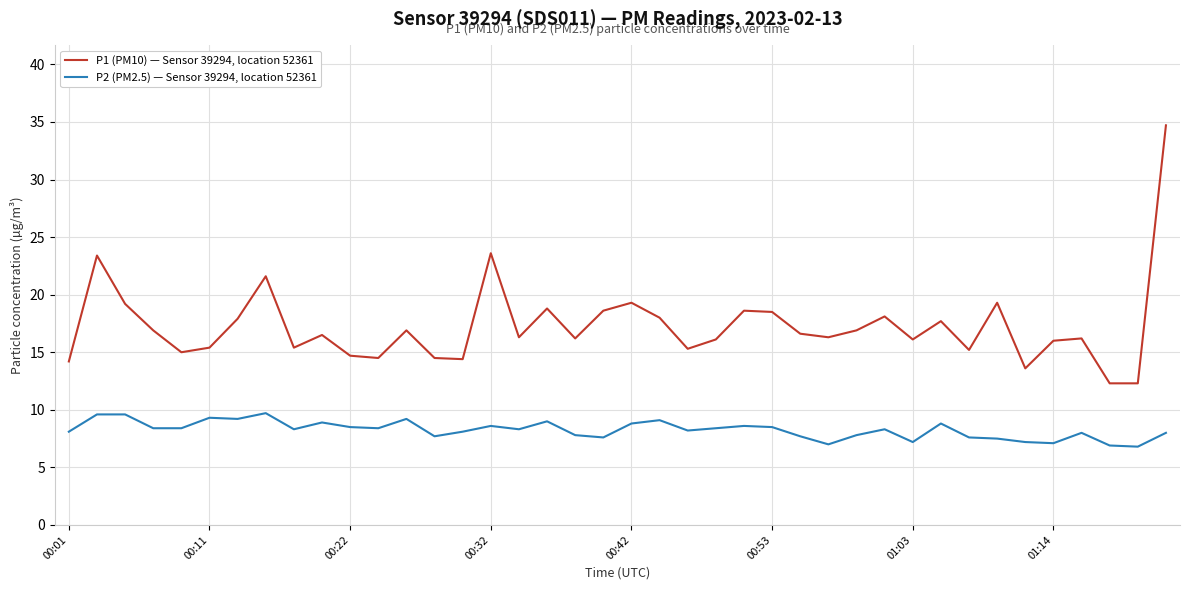

How many lines are shown in the chart?

2